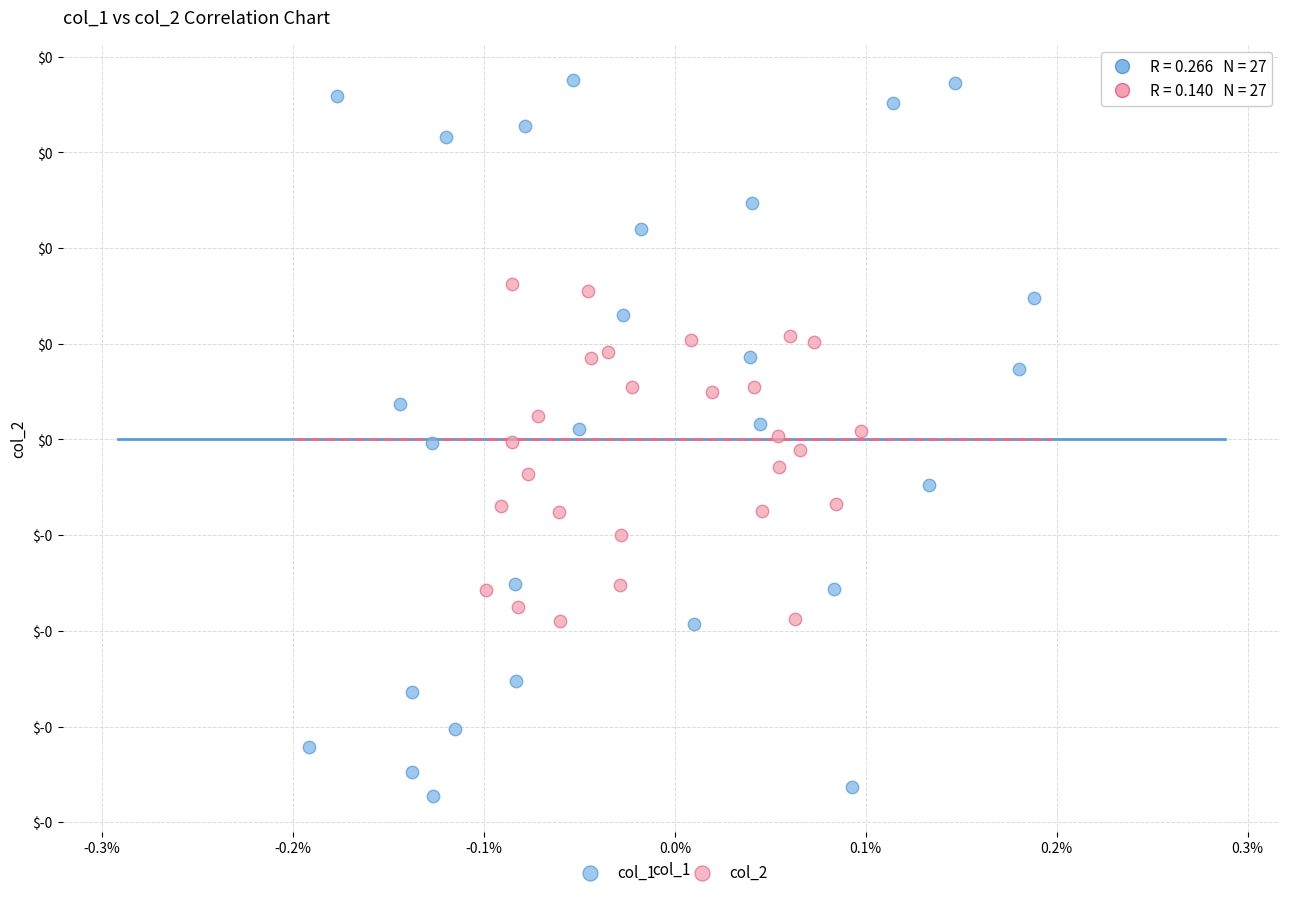

Which series contains the highest Y value?

col_1